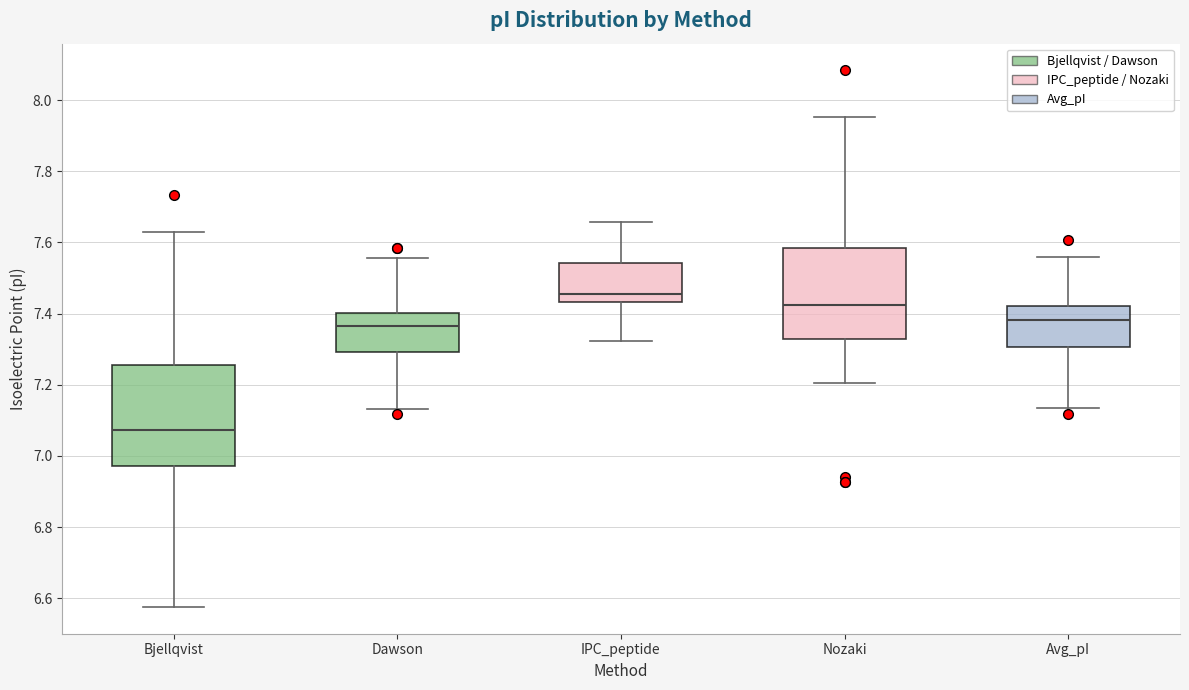

Which box has the highest median line?

IPC_peptide